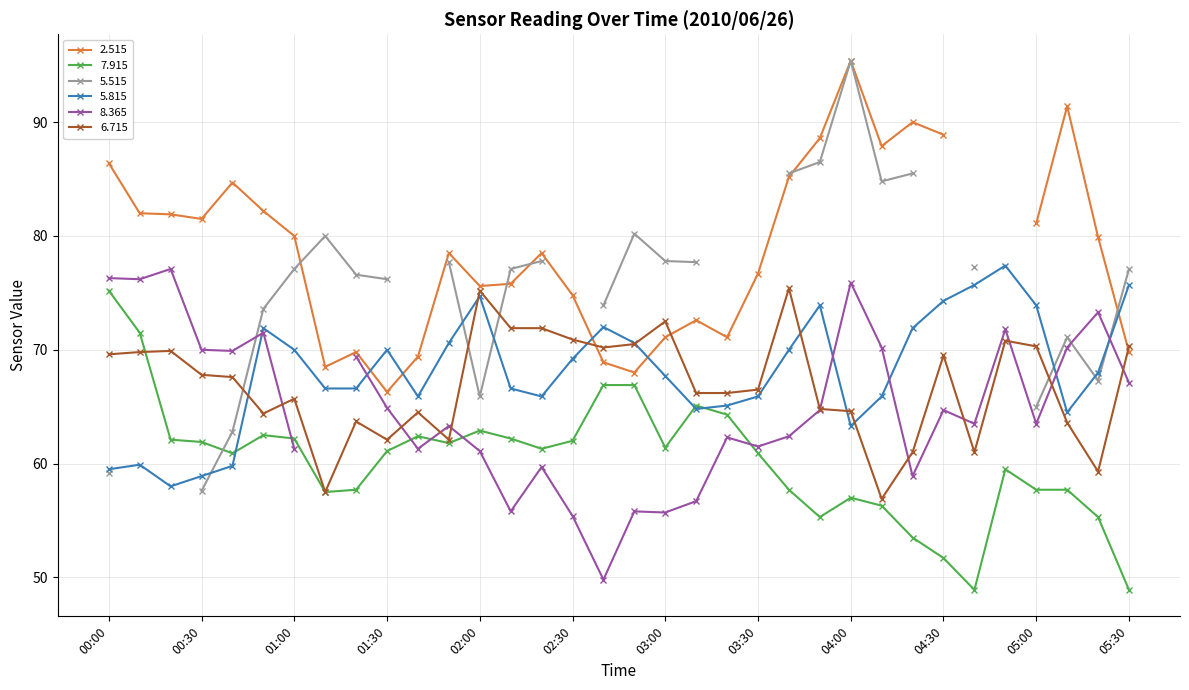

What is the label of the 14th point from the right?

03:20